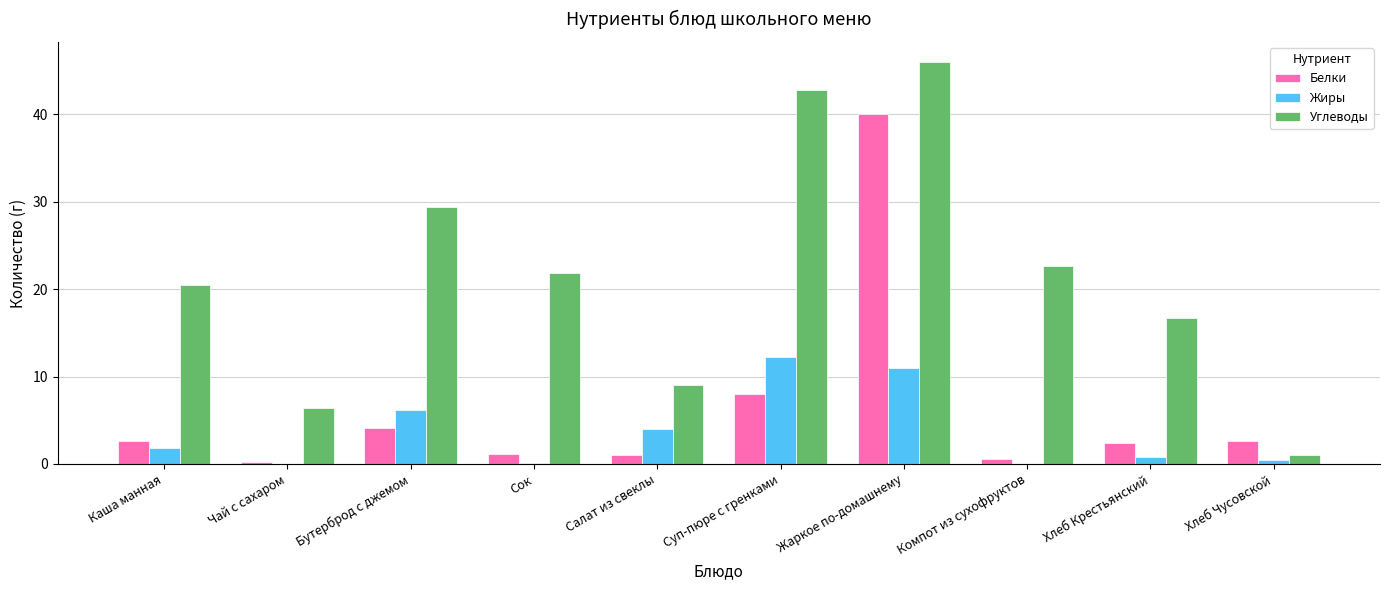

The value of Жиры at Каша манная is 1.9. True or false?

True